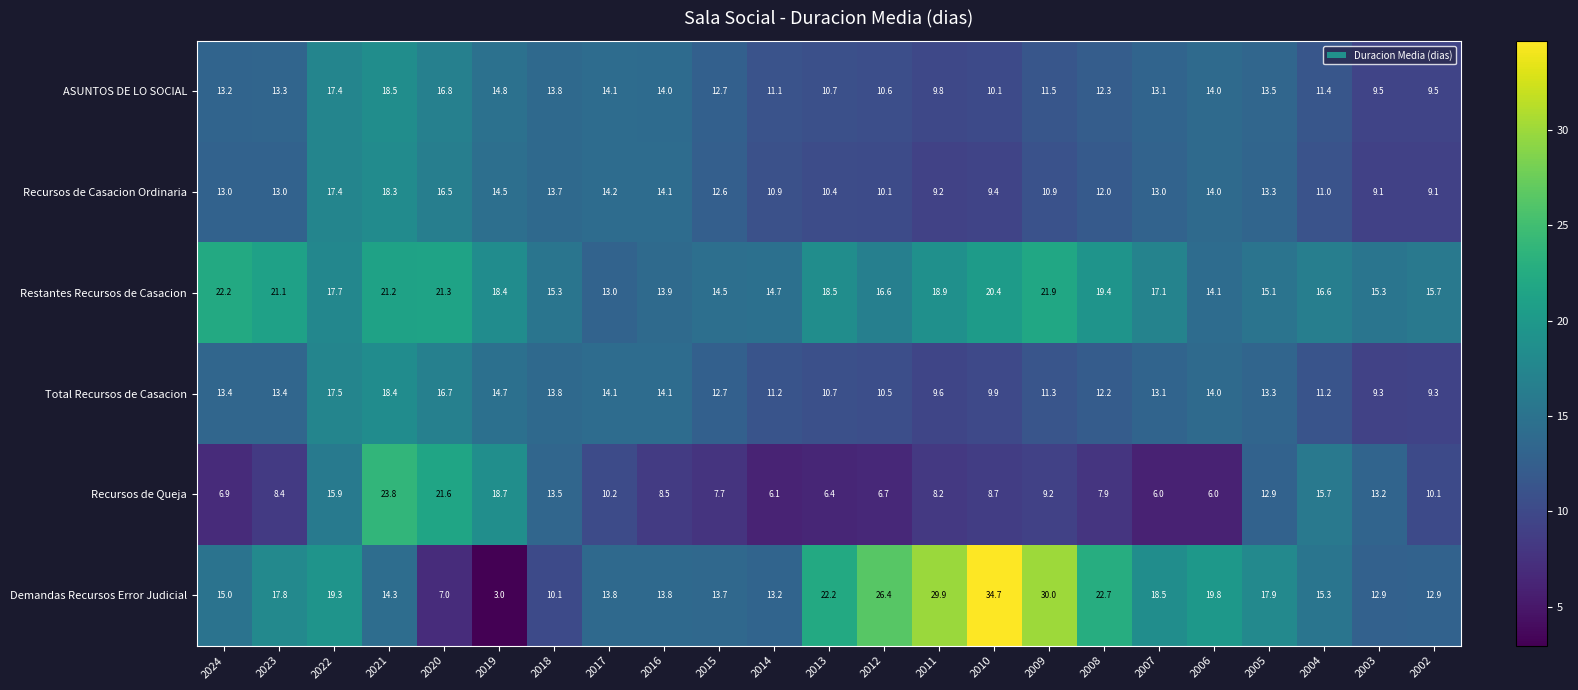

At which category does the chart reach its minimum across all series?

2019